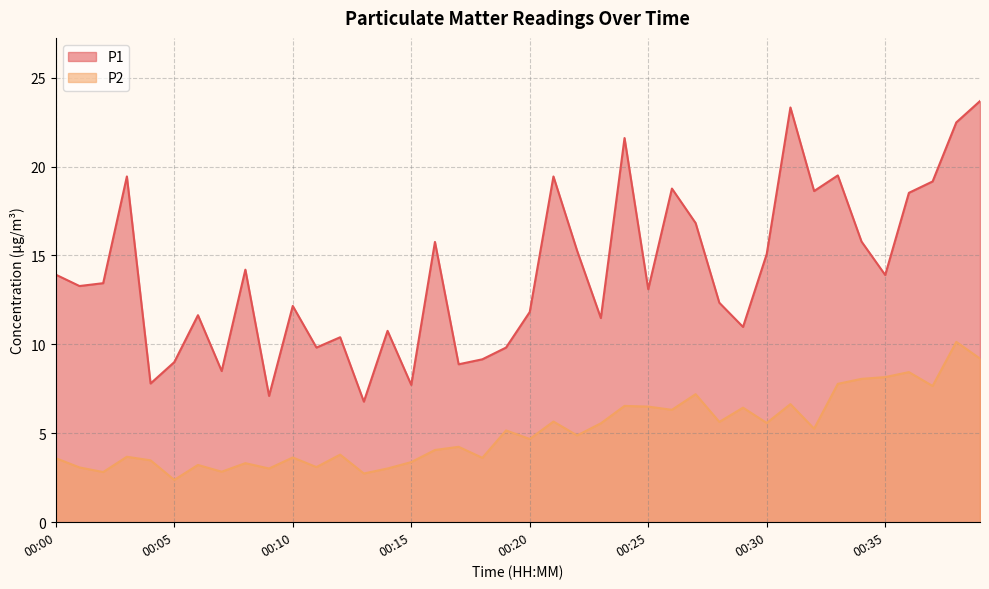

Reading left to right, transcribe all the data shown in this chart.

P1: 13.9	13.3	13.4	19.4	7.8	9.0	11.6	8.5	14.2	7.1	12.2	9.8	10.4	6.8	10.8	7.7	15.8	8.9	9.2	9.8	11.8	19.4	15.3	11.5	21.6	13.1	18.8	16.8	12.3	11.0	15.1	23.3	18.6	19.5	15.8	13.9	18.5	19.2	22.5	23.7
P2: 3.6	3.1	2.8	3.7	3.5	2.4	3.2	2.8	3.3	3.0	3.6	3.1	3.8	2.7	3.0	3.4	4.1	4.2	3.6	5.2	4.7	5.7	4.9	5.6	6.5	6.5	6.3	7.2	5.6	6.4	5.6	6.6	5.3	7.8	8.1	8.2	8.4	7.7	10.1	9.2